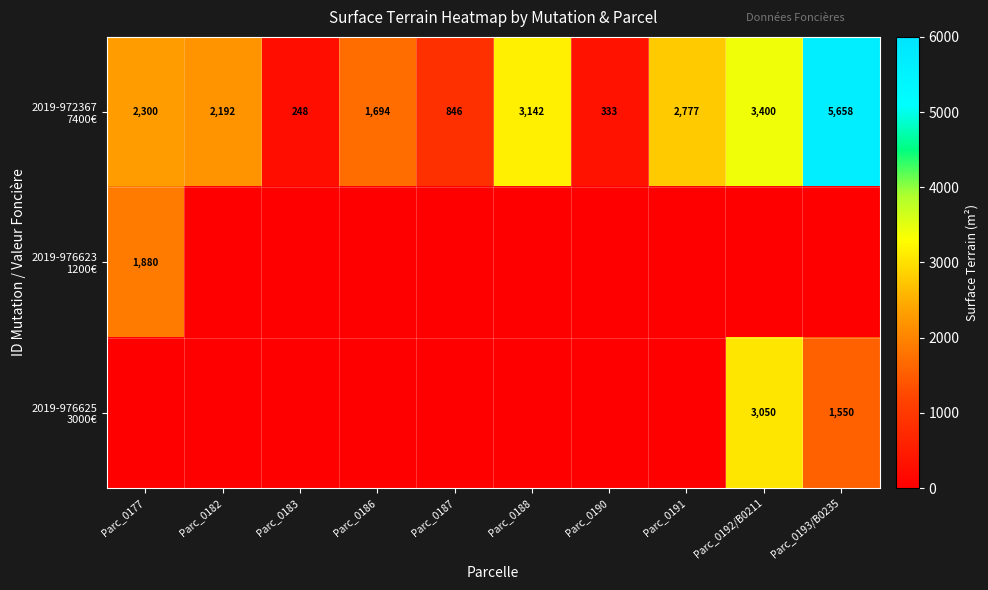

What is the difference between the 2019-972367 7400€ values at Parc_0183 and Parc_0193/B0235?

5410